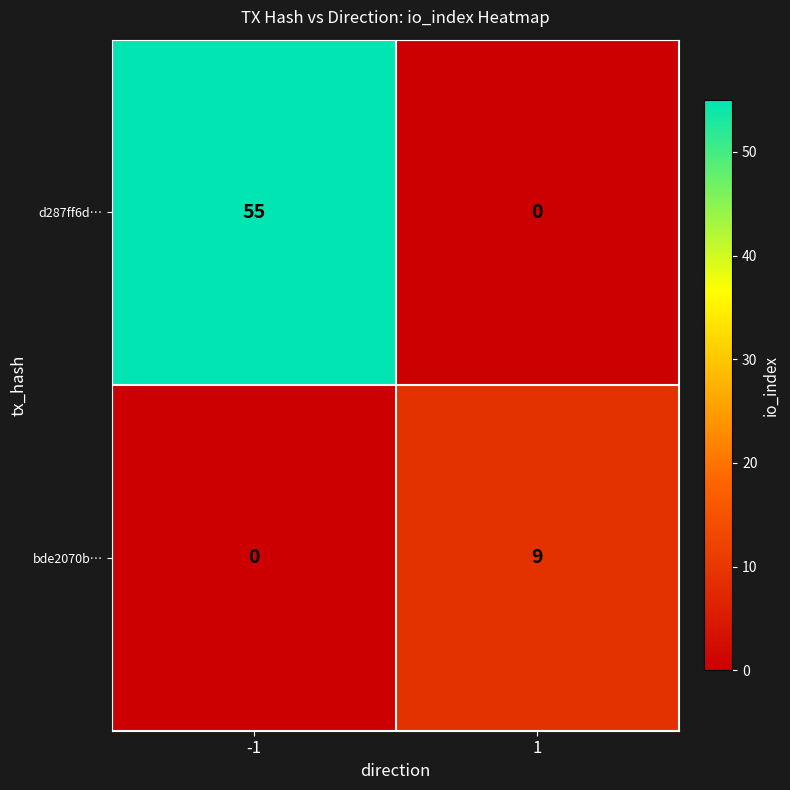

Which series changed the most between -1 and 1?

d287ff6d…